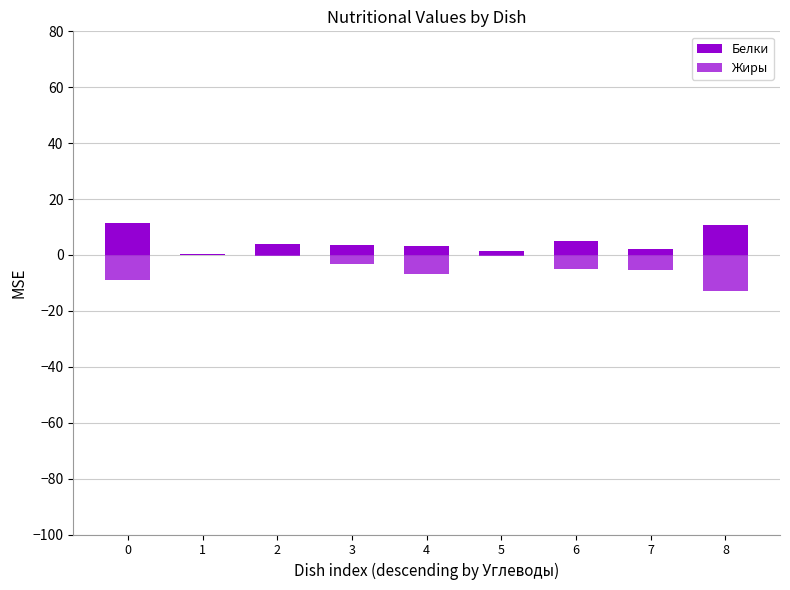

Which series has the largest total across all categories?

Белки